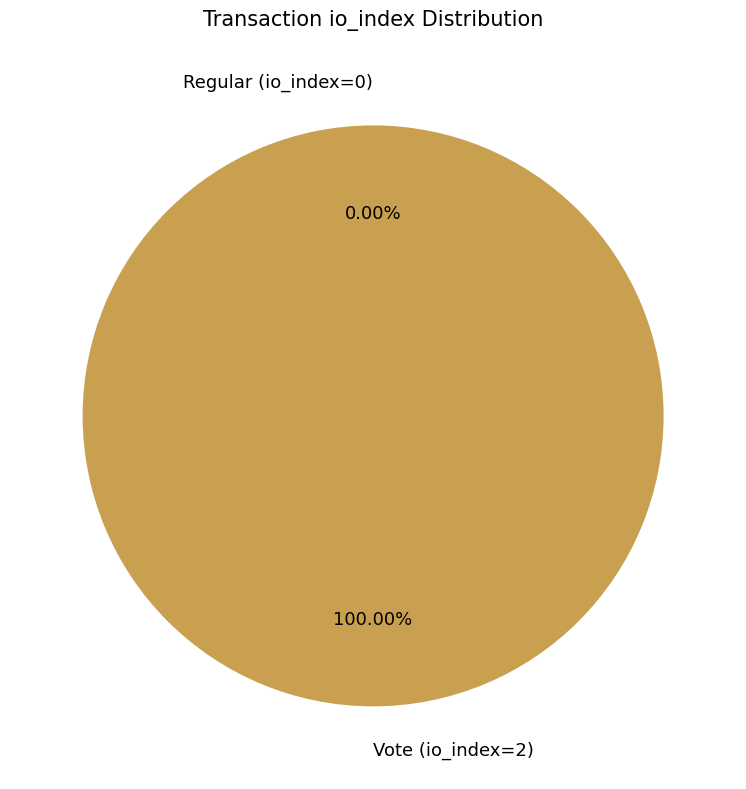

Rank the categories by value from lowest to highest.

Regular (io_index=0), Vote (io_index=2)